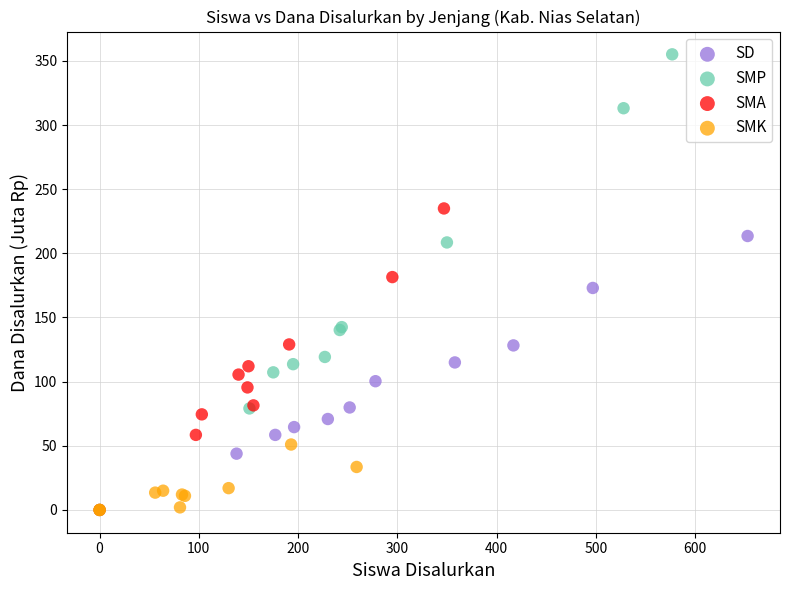

Which series contains the highest Y value?

SMP